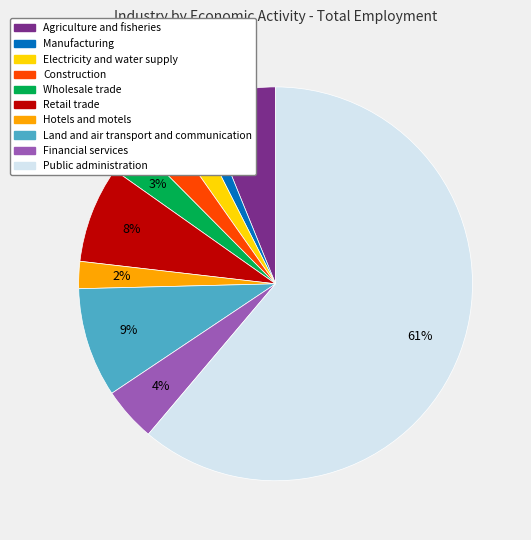

Which slice is the largest?

Public administration